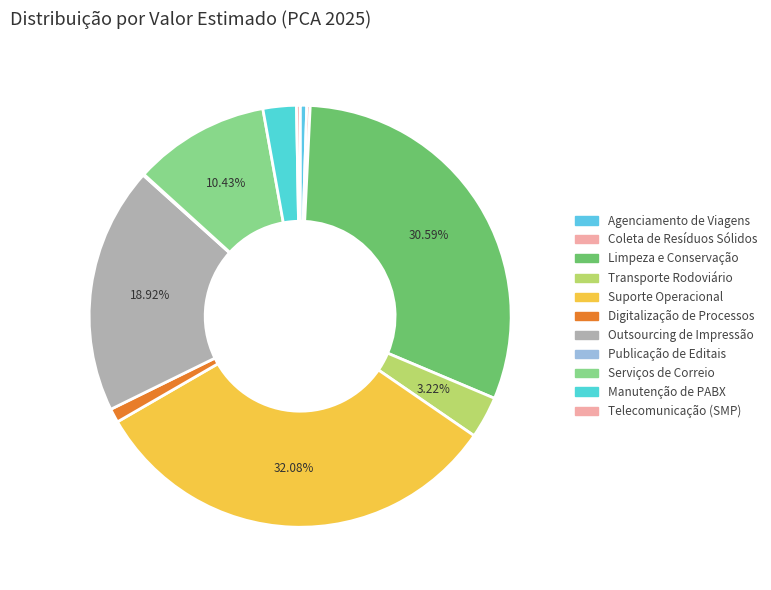

Does Limpeza e Conservação account for over 50% of the chart?

No